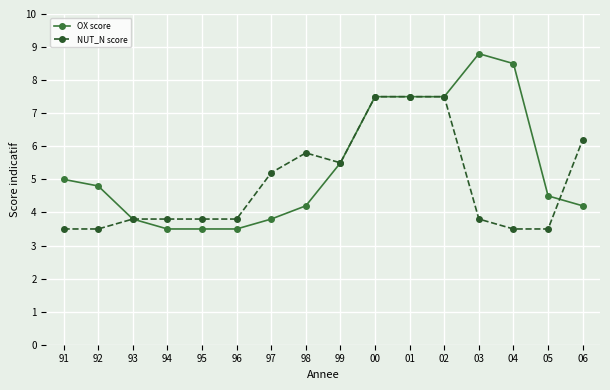

How many data points in OX score are less than 4?

5